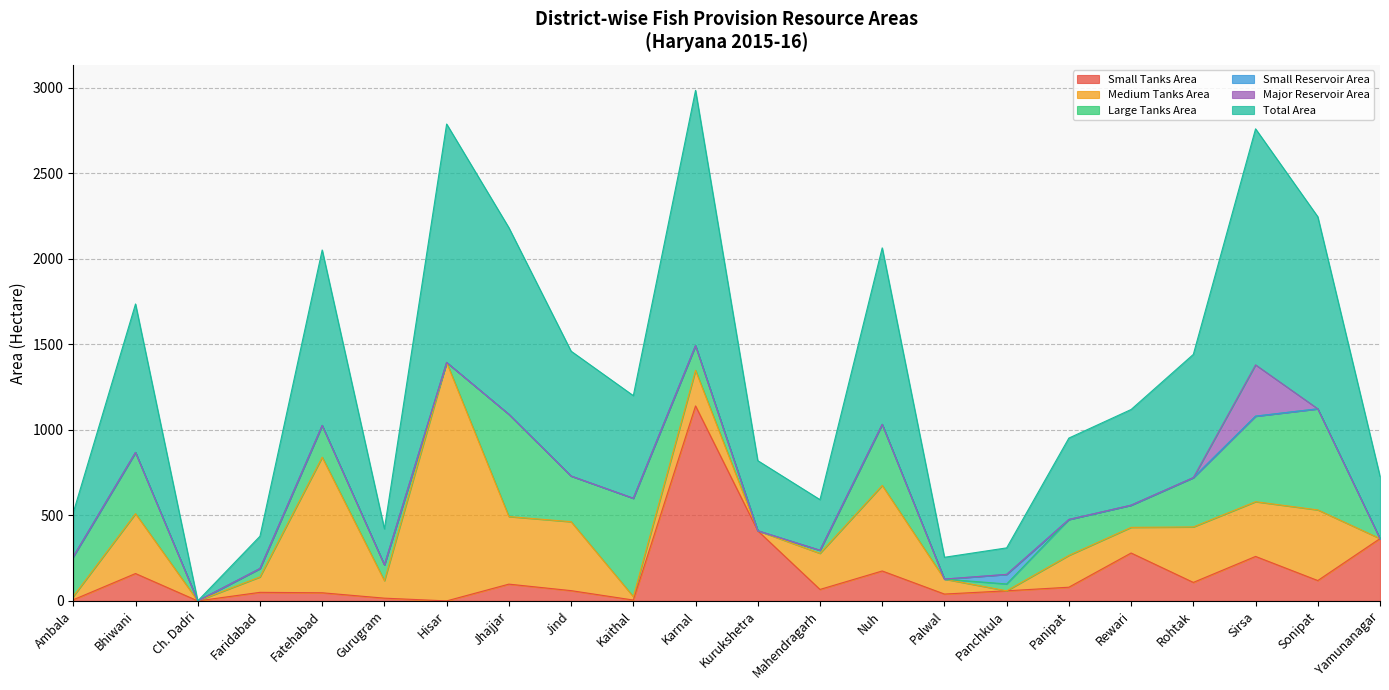

What is the difference between the second highest and minimum values in the Total Area series?

1394.1